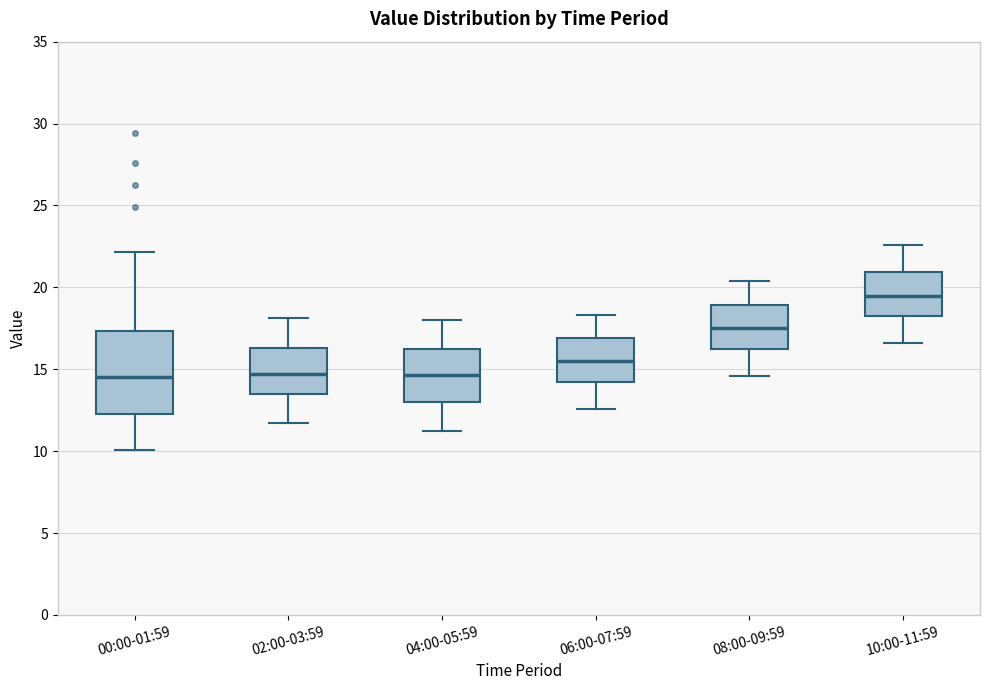

Which box has the highest median line?

10:00-11:59